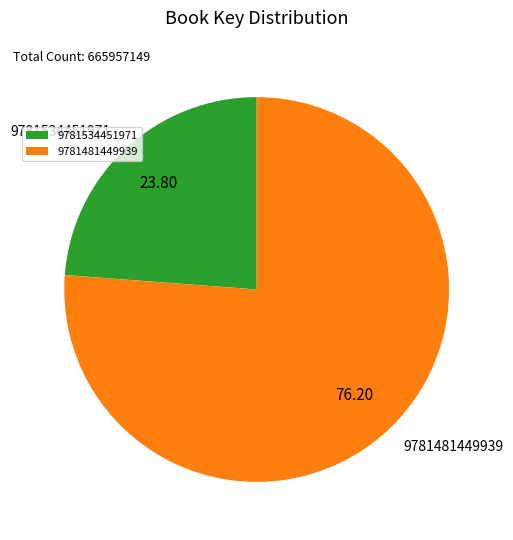

Between 9781481449939 and 9781534451971, which is larger?

9781481449939